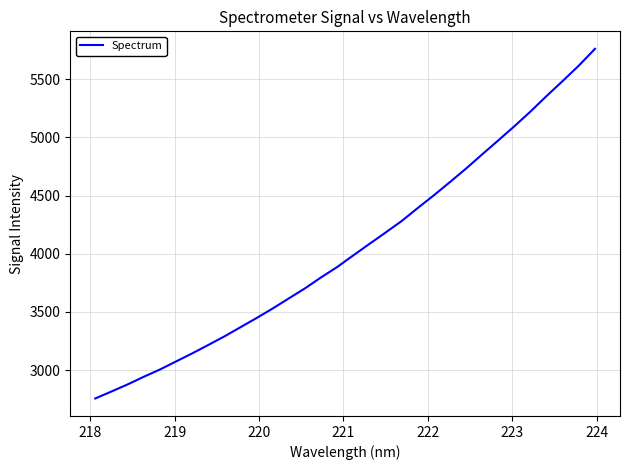

What is the difference between the maximum and minimum values?

3005.1